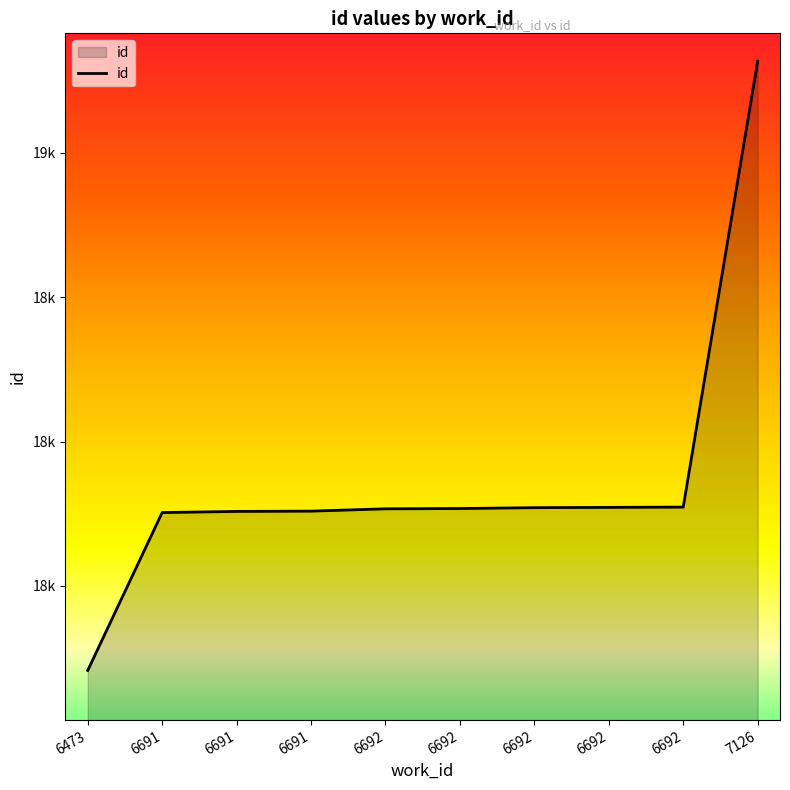

Reading left to right, extract all data points from this chart.

6473=17207	6691=17754	6691=17758	6691=17759	6692=17767	6692=17768	6692=17771	6692=17772	6692=17773	7126=19318